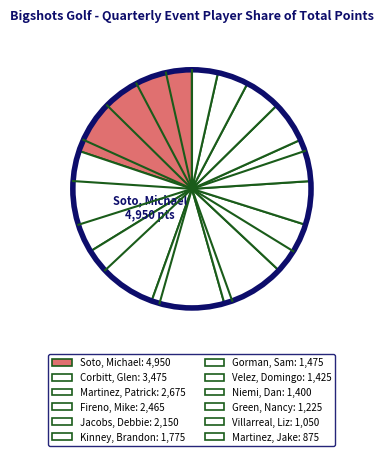

How many segments does this pie chart have?

12